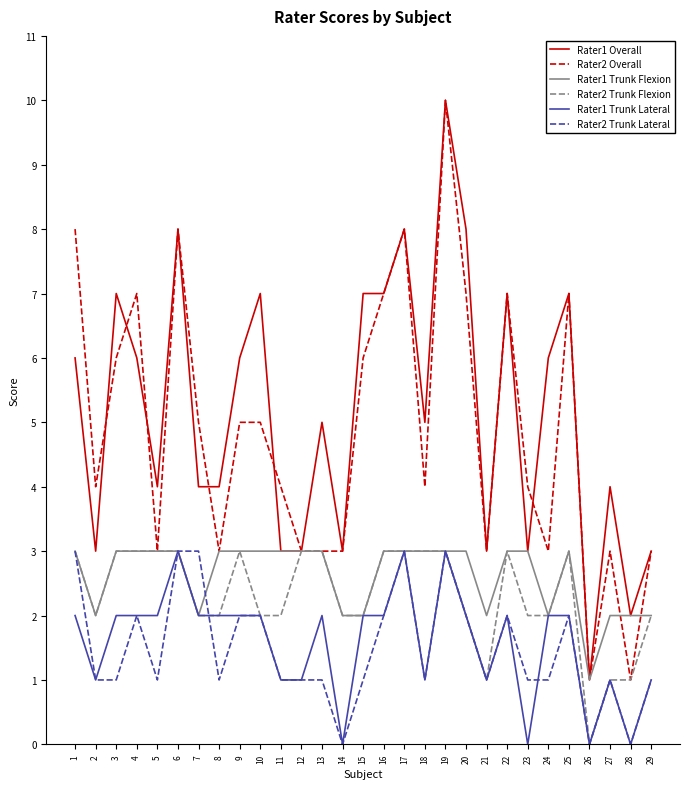

Reading left to right, list all the values displayed in this chart.

Rater1 Overall: 6	3	7	6	4	8	4	4	6	7	3	3	5	3	7	7	8	5	10	8	3	7	3	6	7	1	4	2	3
Rater2 Overall: 8	4	6	7	3	8	5	3	5	5	4	3	3	3	6	7	8	4	10	7	3	7	4	3	7	1	3	1	3
Rater1 Trunk Flexion: 3	2	3	3	3	3	2	3	3	3	3	3	3	2	2	3	3	3	3	3	2	3	3	2	3	1	2	2	2
Rater2 Trunk Flexion: 3	2	3	3	3	3	2	2	3	2	2	3	3	2	2	3	3	3	3	2	1	3	2	2	3	0	1	1	2
Rater1 Trunk Lateral: 2	1	2	2	2	3	2	2	2	2	1	1	2	0	2	2	3	1	3	2	1	2	0	2	2	0	1	0	1
Rater2 Trunk Lateral: 3	1	1	2	1	3	3	1	2	2	1	1	1	0	1	2	3	1	3	2	1	2	1	1	2	0	1	0	1